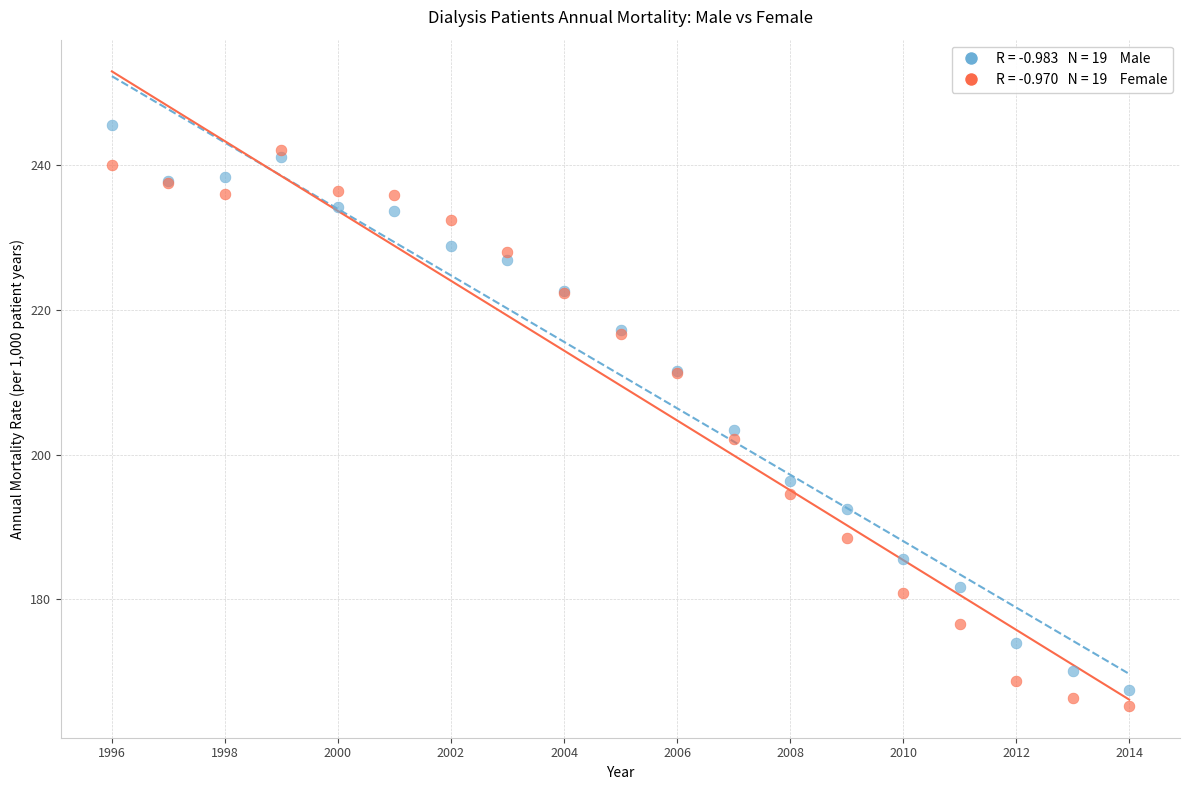

Across all series, what Y value is closest to 205?

203.4